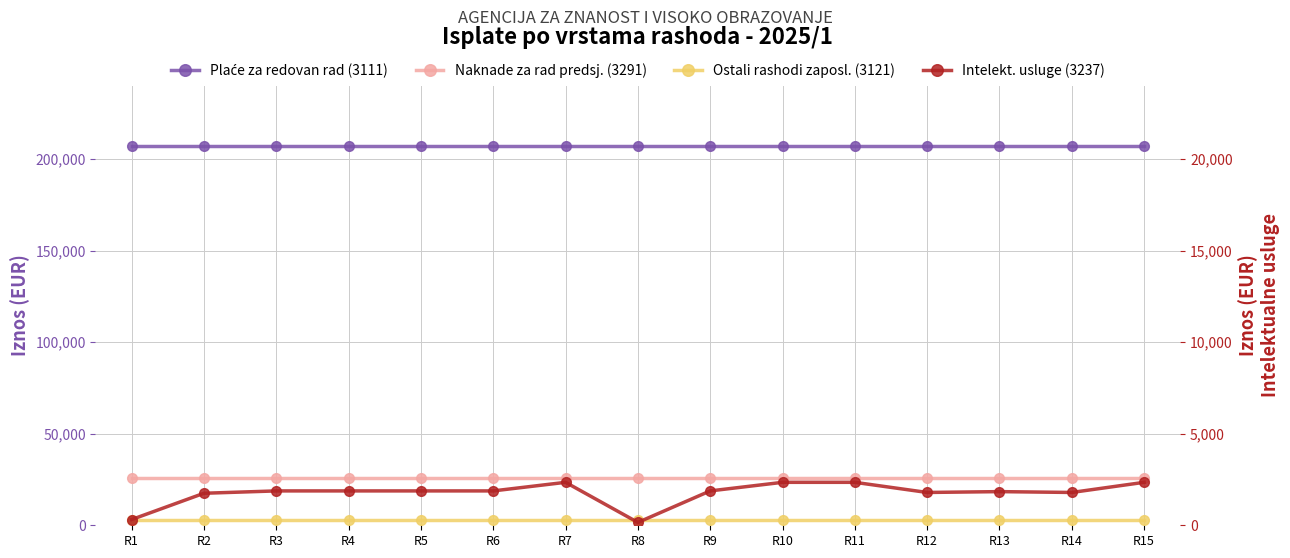

True or false: Naknade za rad predsj. (3291) has a value of 38484.9 at R12.

False